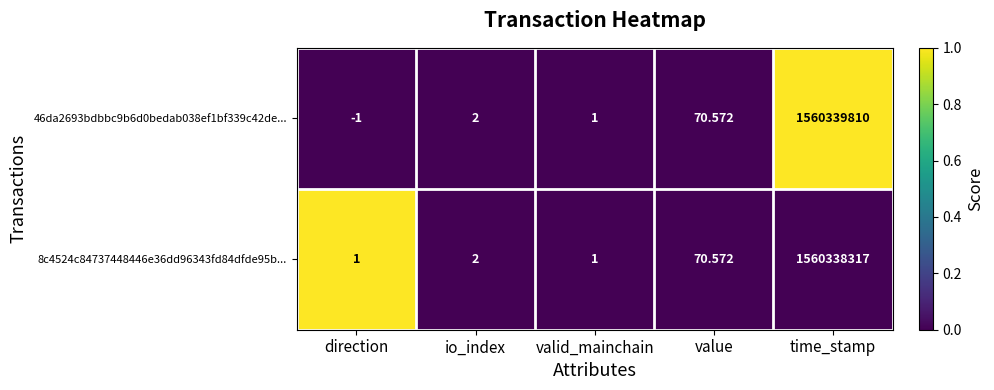

At which label does 46da2693bdbbc9b6d0bedab038ef1bf339c42de... reach its peak?

time_stamp